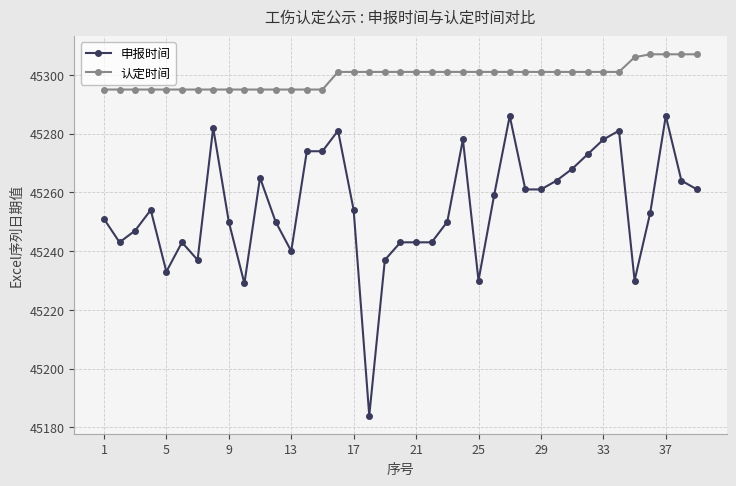

What is the difference between the maximum and minimum values in the 申报时间 series?

102